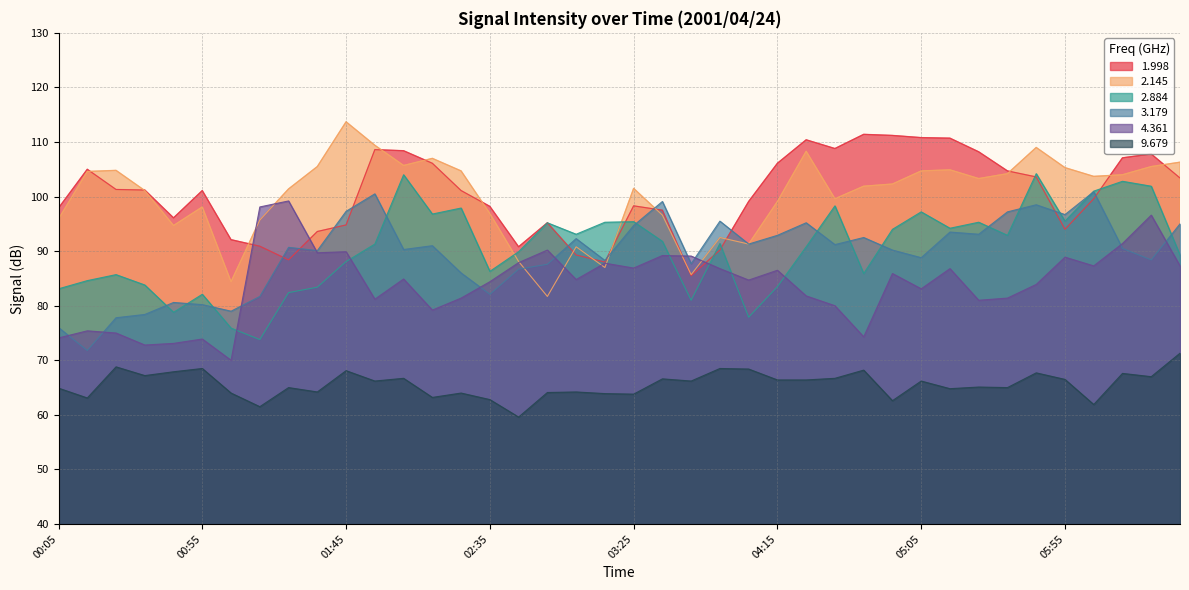

Rank the categories by 4.361 value from lowest to highest.

01:05, 00:35, 00:45, 00:55, 00:05, 04:45, 00:25, 00:15, 02:15, 04:35, 05:25, 01:55, 02:25, 05:35, 04:25, 05:05, 05:45, 02:35, 04:05, 03:05, 02:05, 04:55, 04:15, 03:55, 05:15, 03:25, 06:05, 06:35, 03:15, 02:45, 05:55, 03:45, 03:35, 01:35, 01:45, 02:55, 06:15, 06:25, 01:15, 01:25